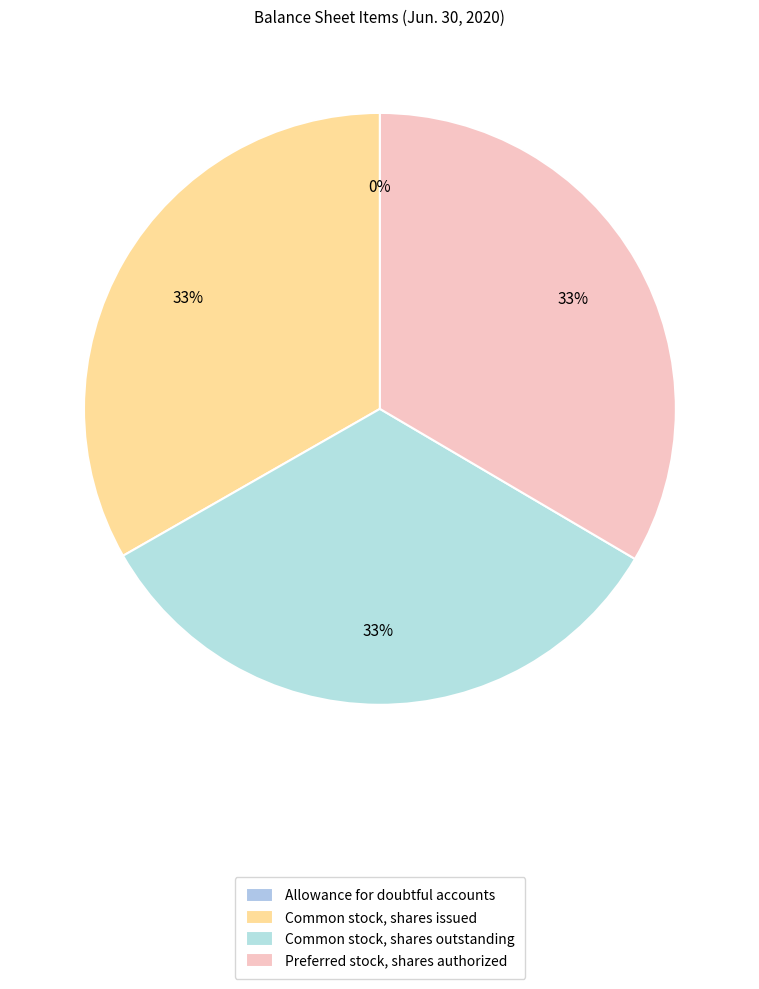

What percentage is the Common stock, shares issued slice, to the nearest percent?

33%